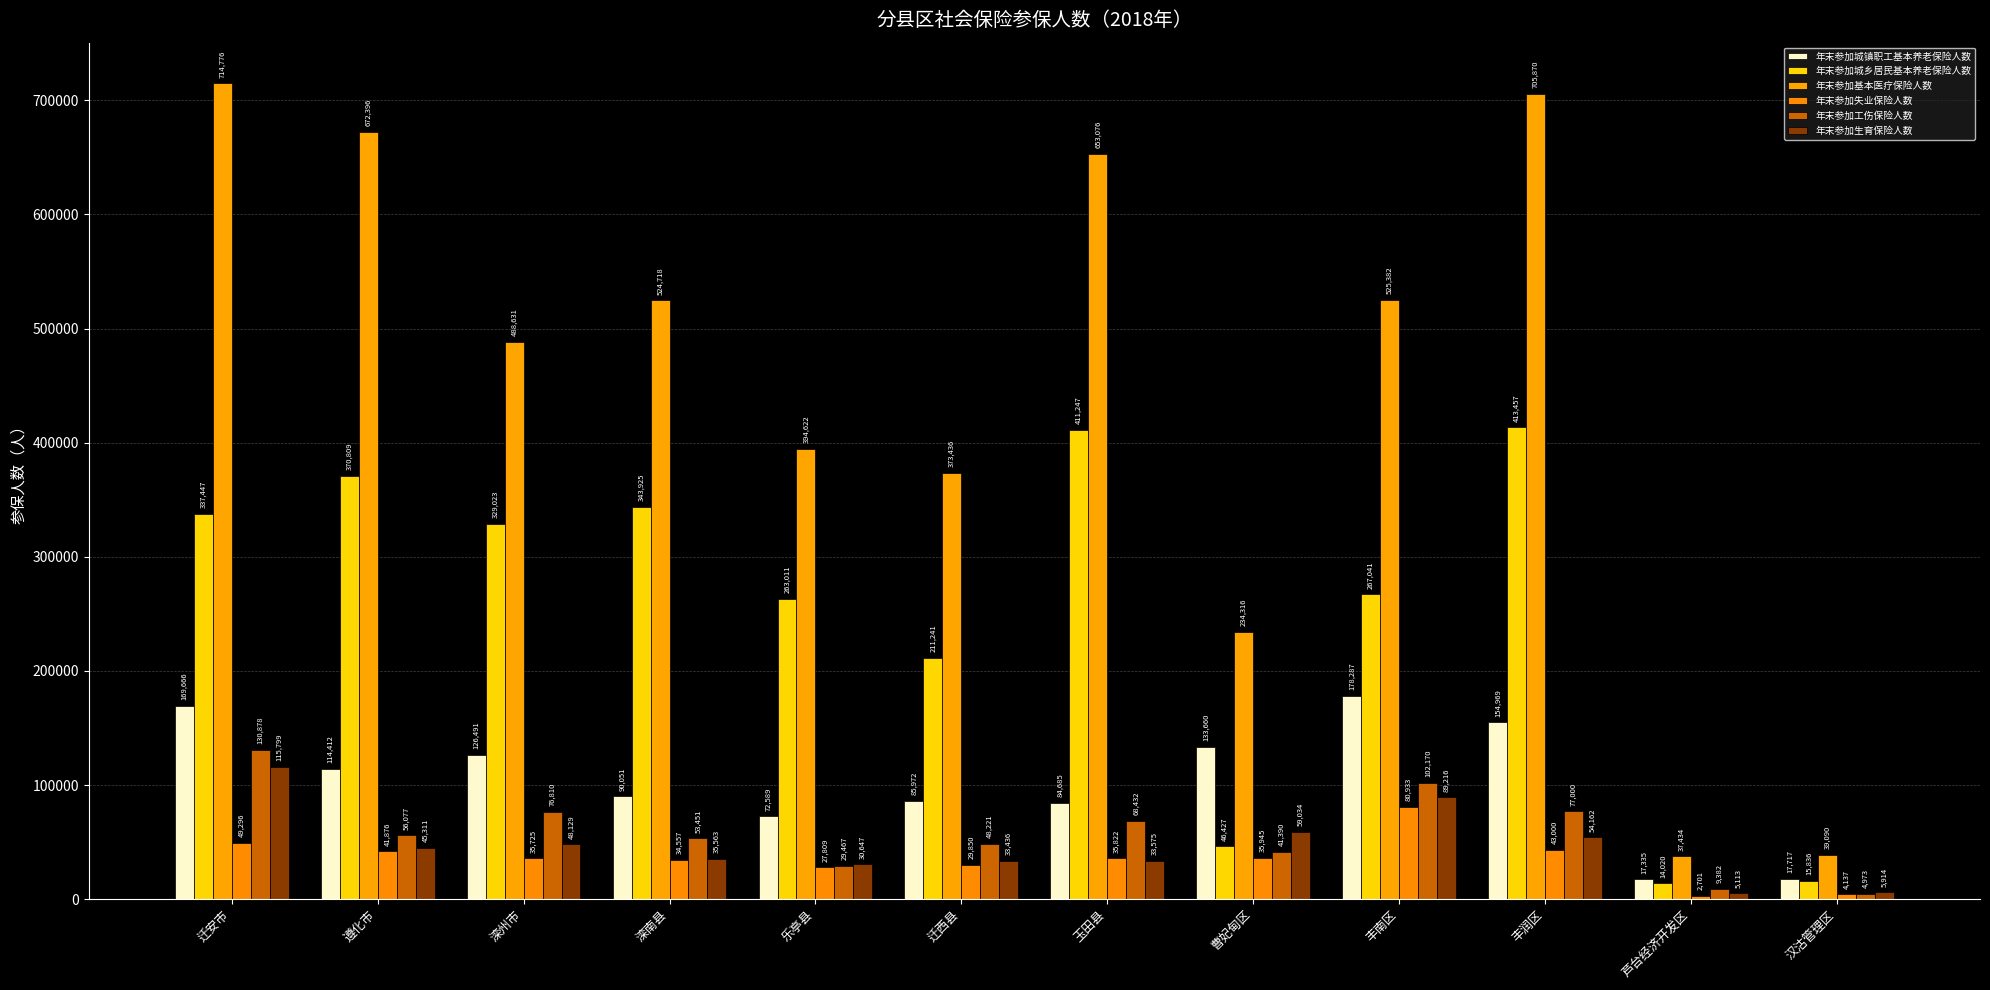

Which category has the lowest value in the 年末参加城乡居民基本养老保险人数 series?

芦台经济开发区